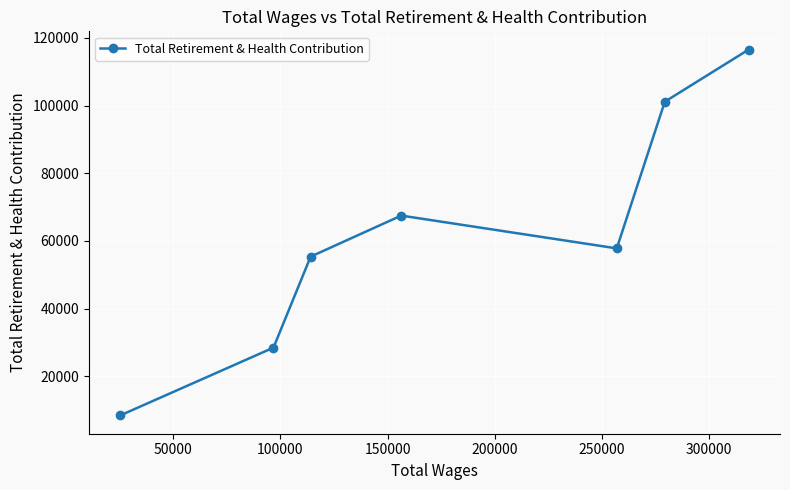

What is the difference between the maximum and minimum values?

108105